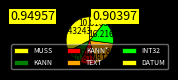

Which slice is the largest?

MUSS